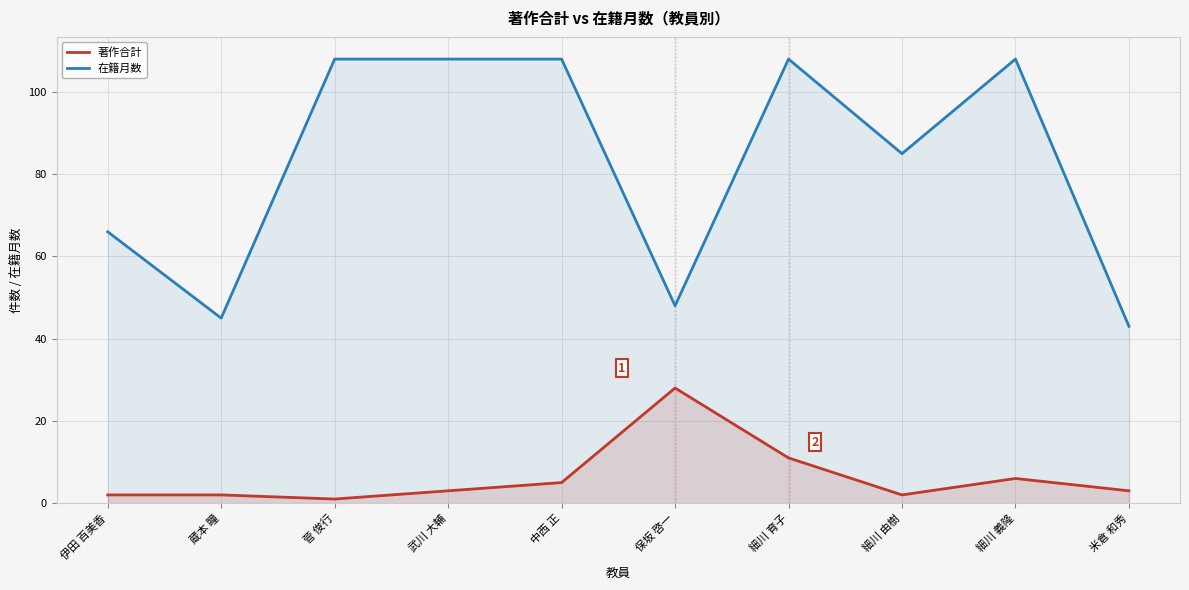

True or false: 在籍月数 and 著作合計 intersect in this chart.

False